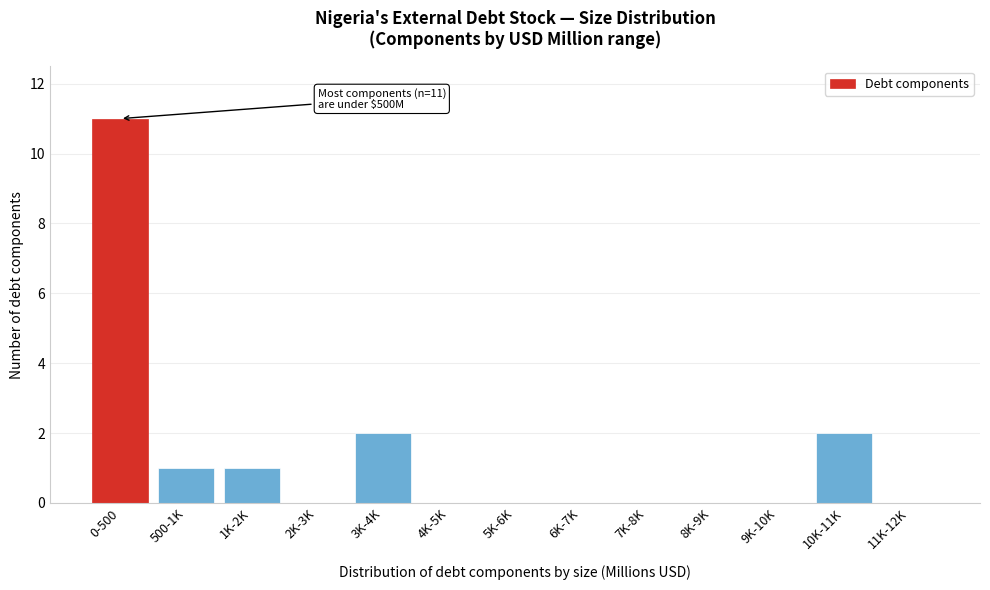

Reading left to right, what are all the values shown in this chart?

0-500=11	500-1K=1	1K-2K=1	2K-3K=0	3K-4K=2	4K-5K=0	5K-6K=0	6K-7K=0	7K-8K=0	8K-9K=0	9K-10K=0	10K-11K=2	11K-12K=0